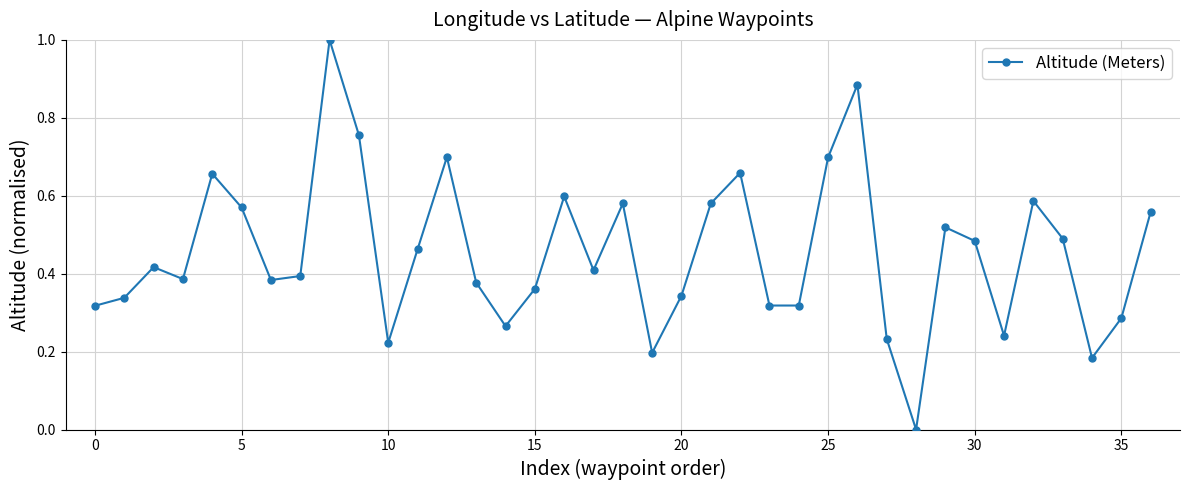

True or false: there are more than 1 points higher than both neighbors.

True